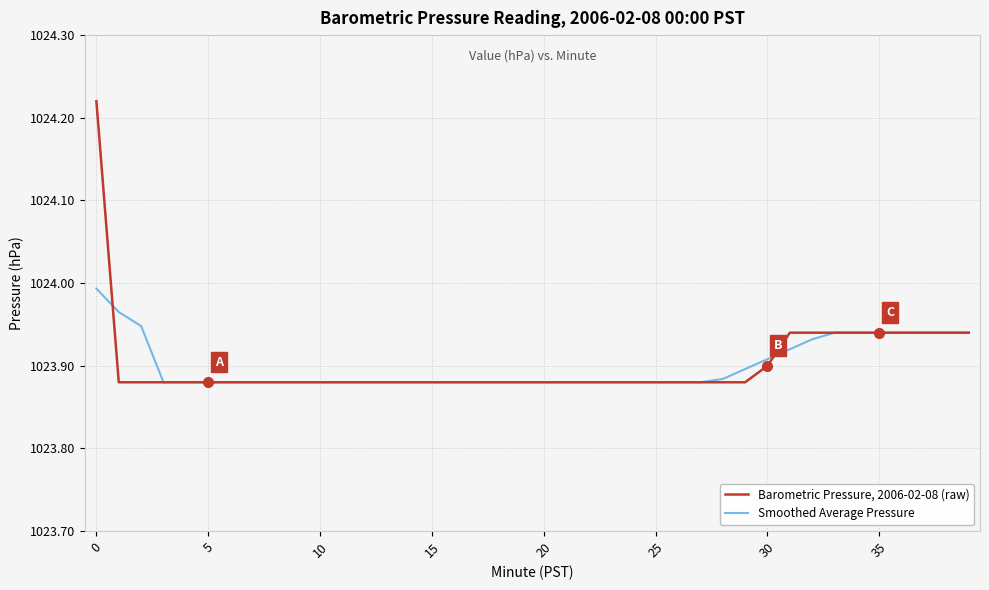

List the series in order of their peak value, lowest first.

Smoothed Average Pressure, Barometric Pressure, 2006-02-08 (raw)